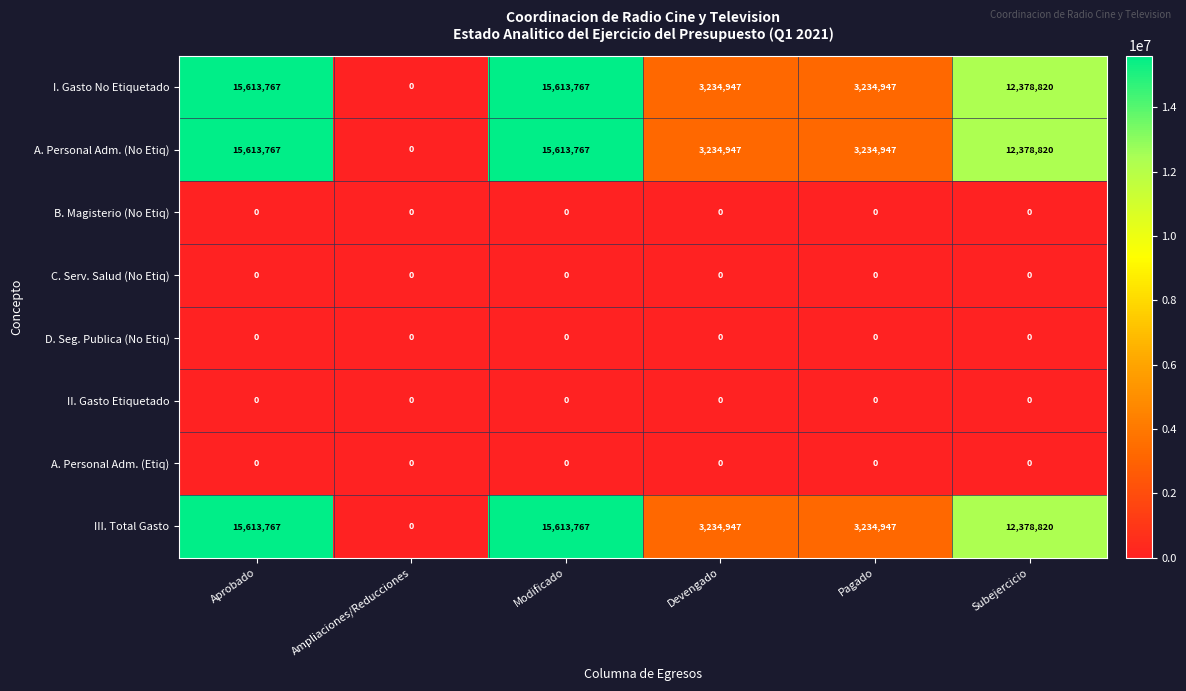

How many data points does each series have?

6